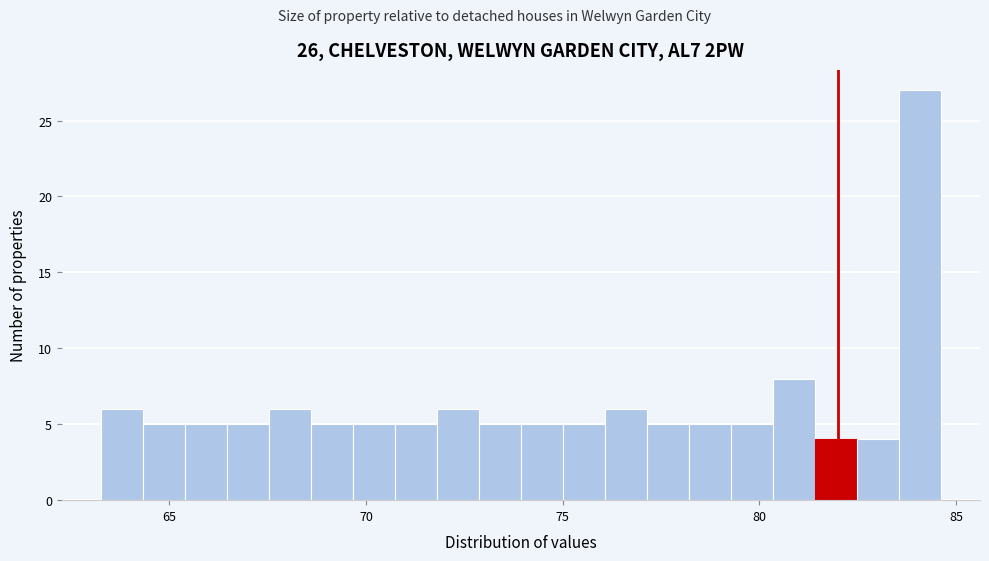

Around what value on the x-axis is the tallest bar? Give the approximate position of its centre, as read against the axis.

84.0